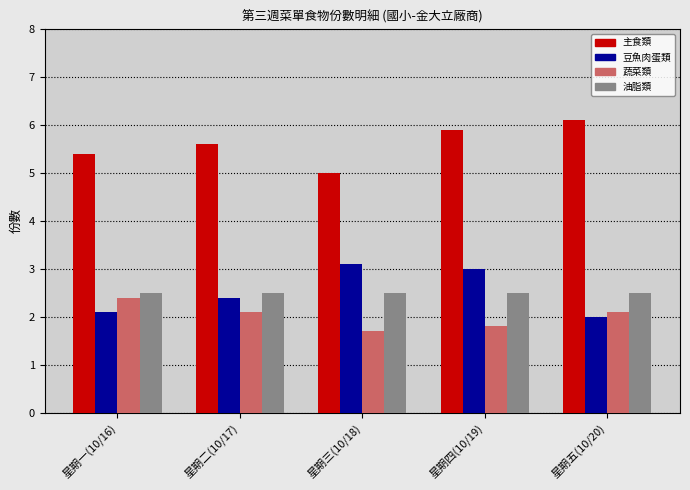

What is the spread (max minus min) of values at 星期二(10/17)?

3.5